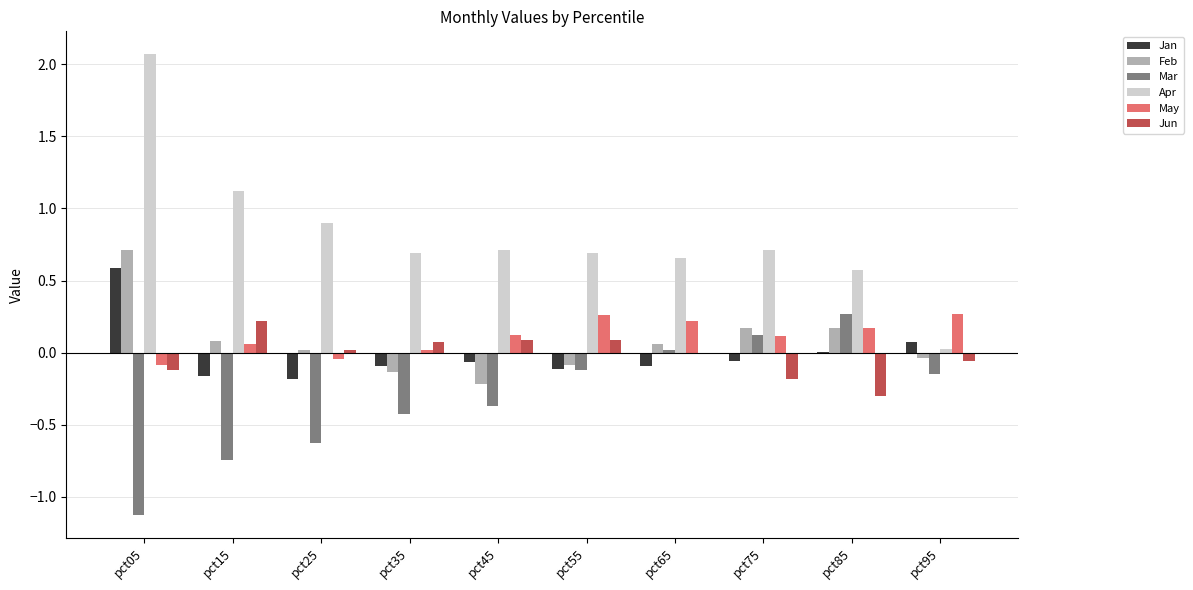

Count the number of data series in this chart.

6